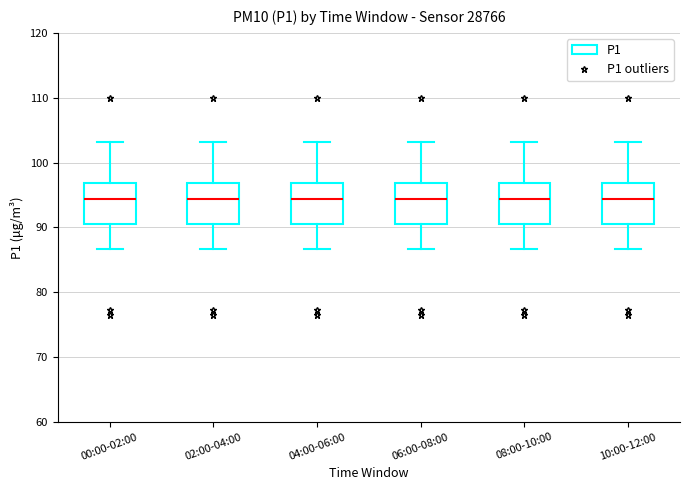

Reading left to right, read every box against the y-axis: the position of its median line, the range the box covers, and the ends of its whiskers. The values are not printed on the chart, so give them approximately, as read against the axis.

00:00-02:00: median 94, box 91 to 97, whiskers 87 to 103
02:00-04:00: median 94, box 91 to 97, whiskers 87 to 103
04:00-06:00: median 94, box 91 to 97, whiskers 87 to 103
06:00-08:00: median 94, box 91 to 97, whiskers 87 to 103
08:00-10:00: median 94, box 91 to 97, whiskers 87 to 103
10:00-12:00: median 94, box 91 to 97, whiskers 87 to 103